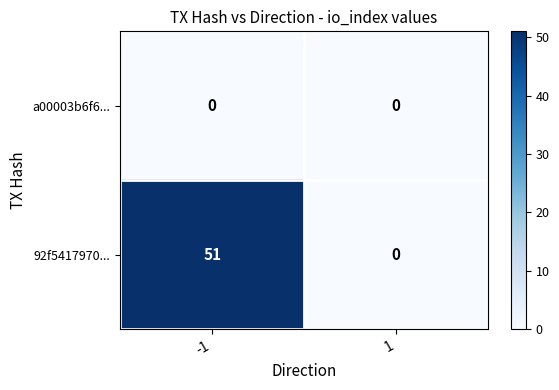

What is the sum of the 92f5417970... values at -1 and 1?

51